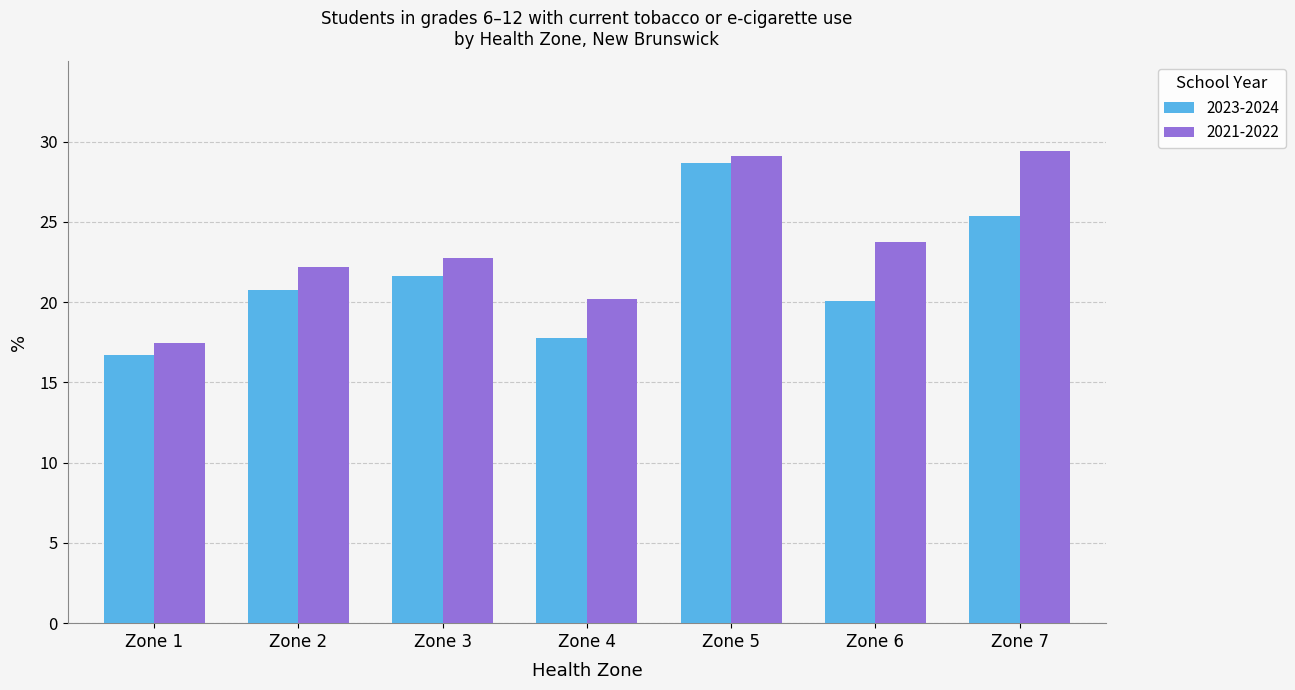

At which label is 2023-2024 closest to 22?

Zone 3